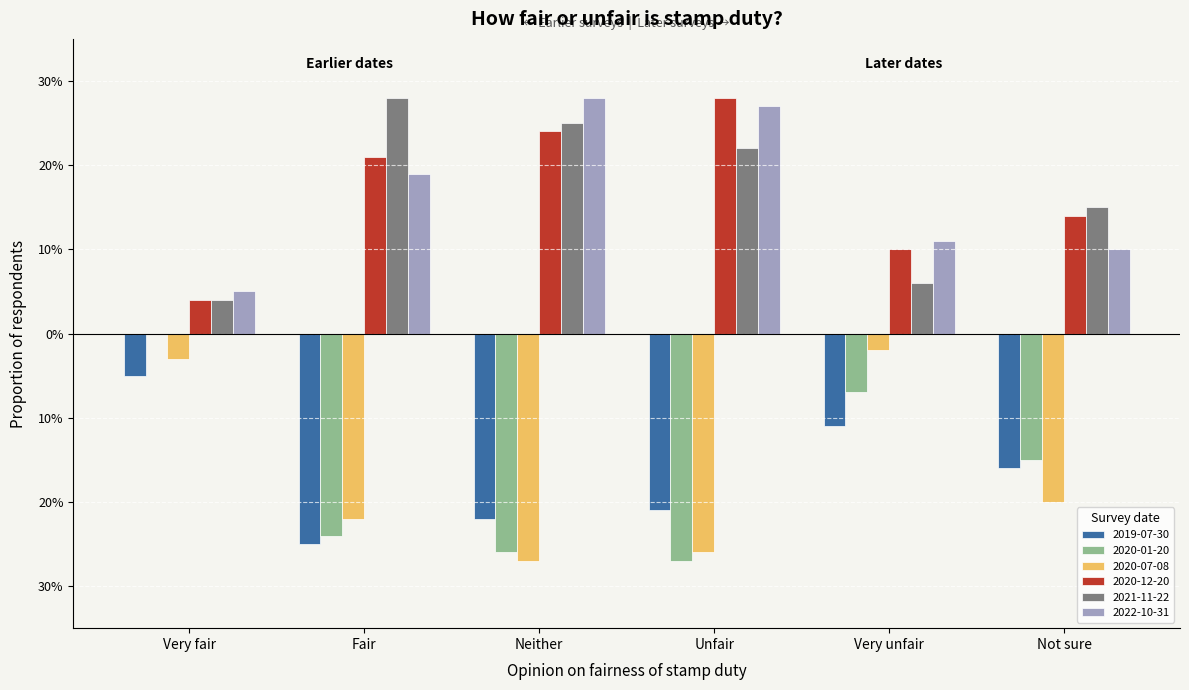

What are all the series names shown in the legend?

2019-07-30, 2020-01-20, 2020-07-08, 2020-12-20, 2021-11-22, 2022-10-31